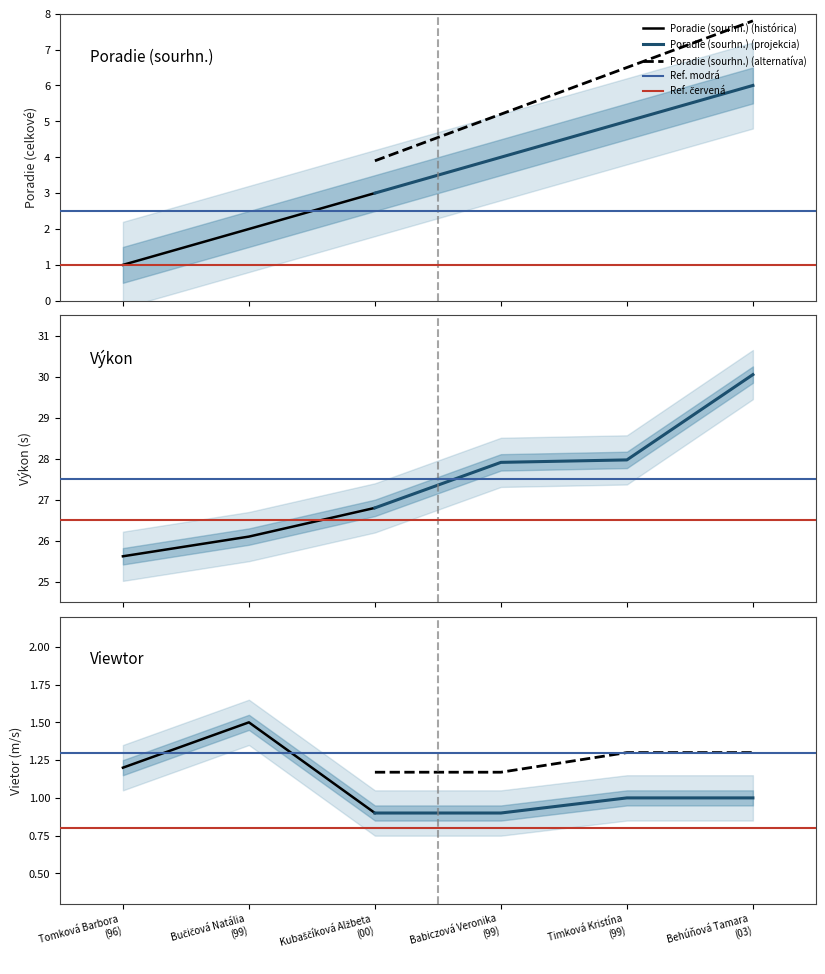

At which label is Viewtor closest to 1?

Timková Kristína